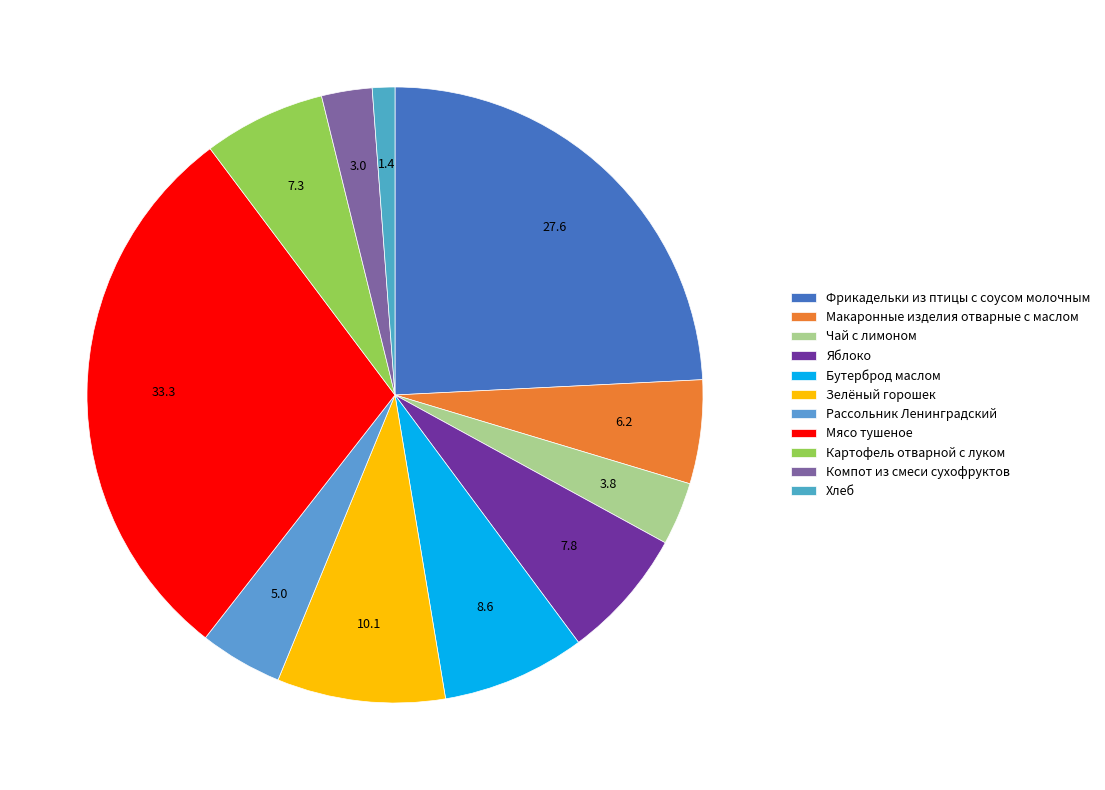

Is it true that Яблоко is 7% of the pie?

True